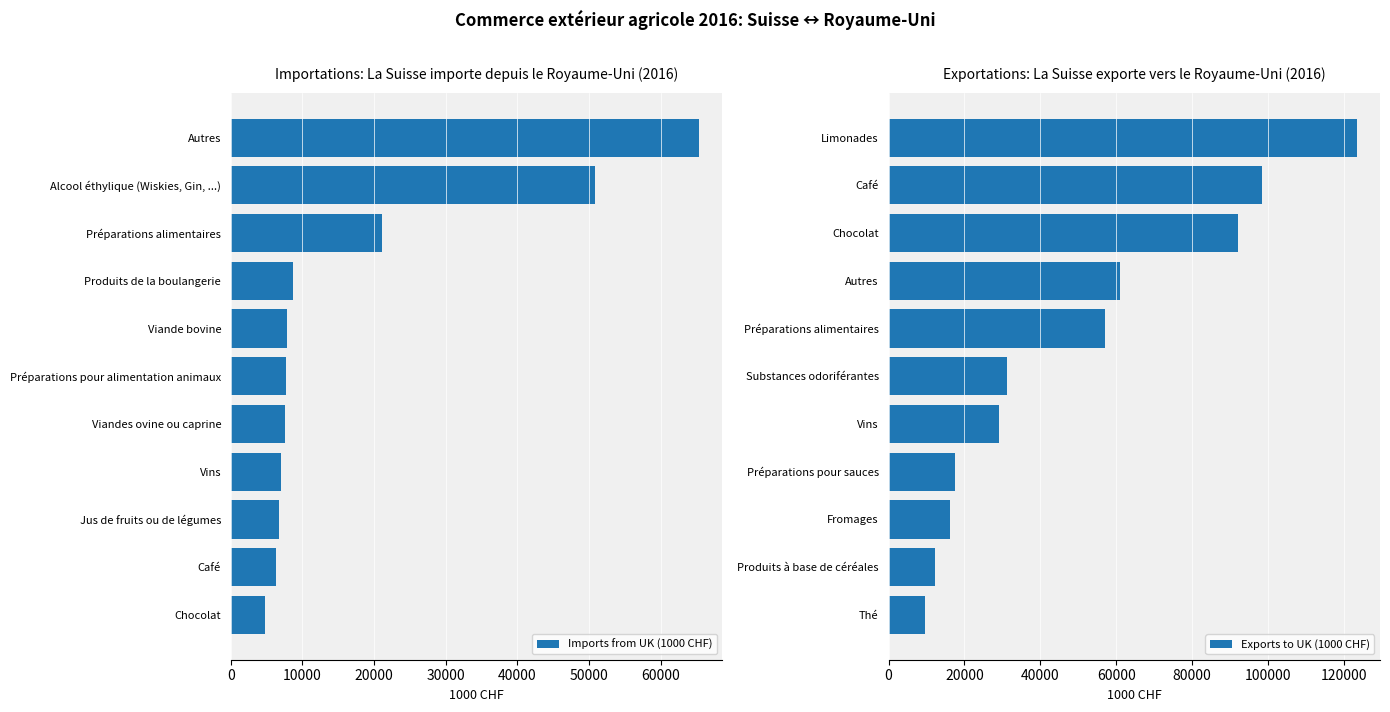

What is the difference between the maximum and second lowest values in the Exports to UK (1000 CHF) series?

111080.8